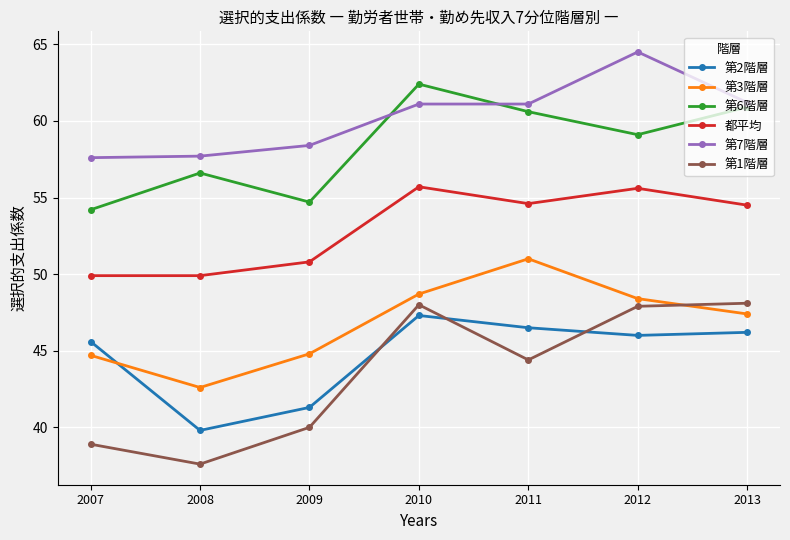

Rank the series at 2009 from highest to lowest value.

第7階層, 第6階層, 都平均, 第3階層, 第2階層, 第1階層